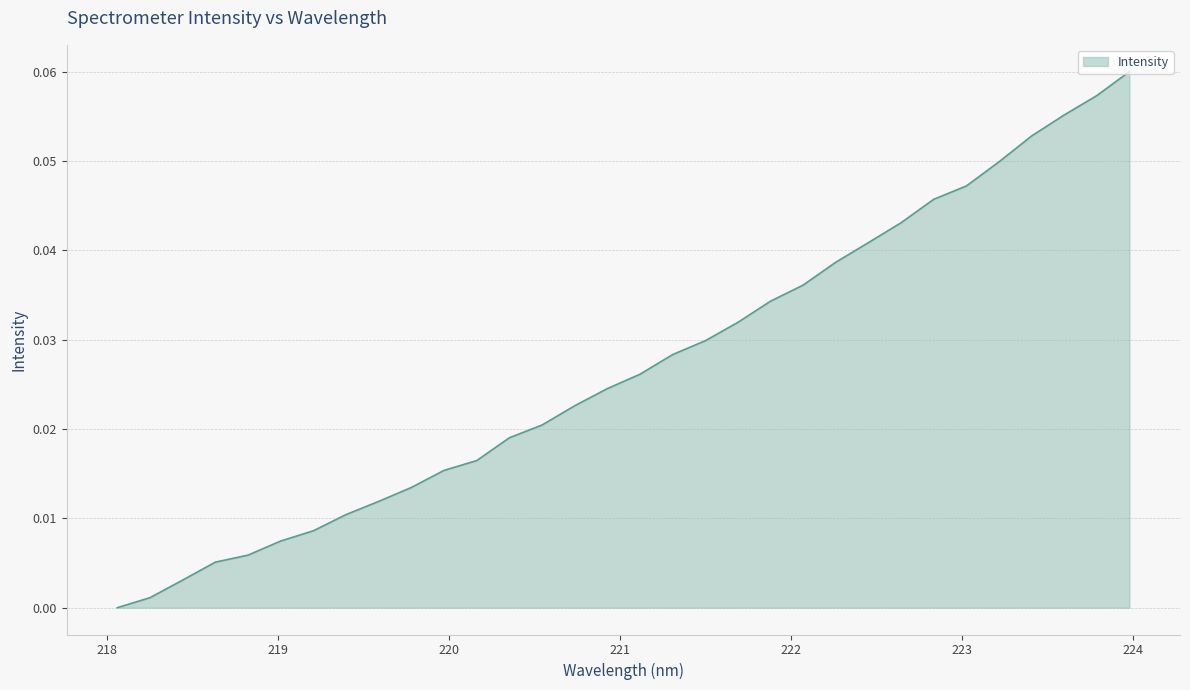

At which category does the chart reach its peak across all series?

223.9802